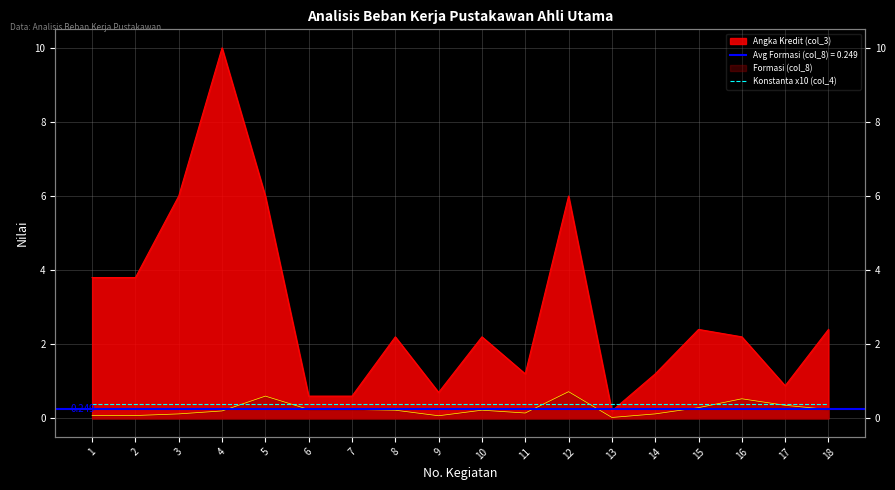

What is the approximate value of Angka Kredit (col_3) at 7?

0.6